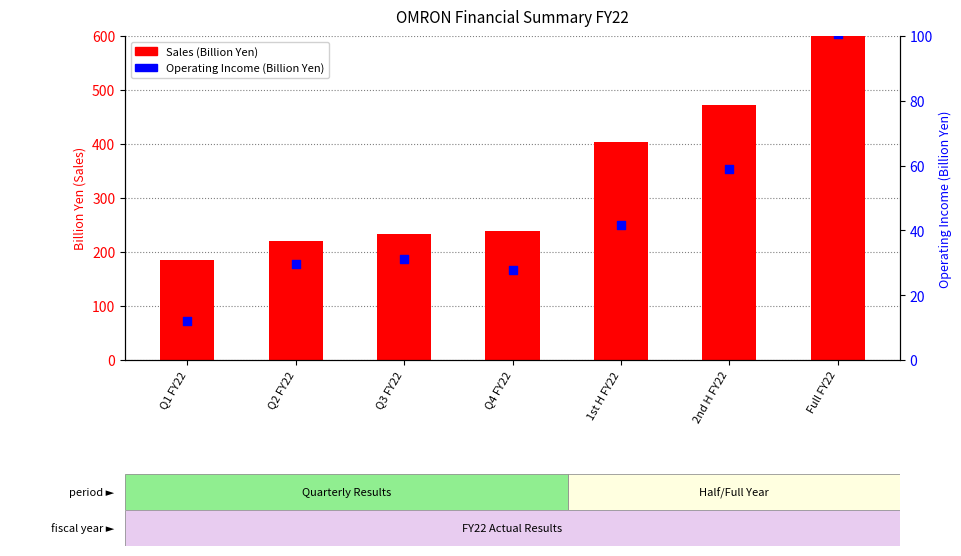

Which series contains the lowest Y value?

Operating Income